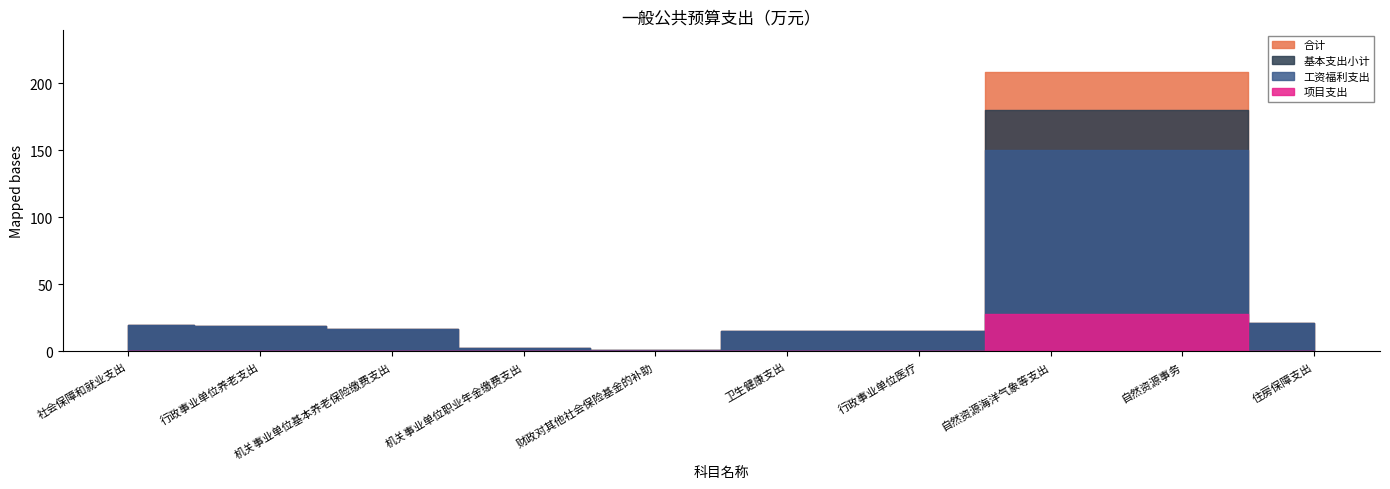

The value of 工资福利支出 at 住房保障支出 is 21.2. True or false?

True